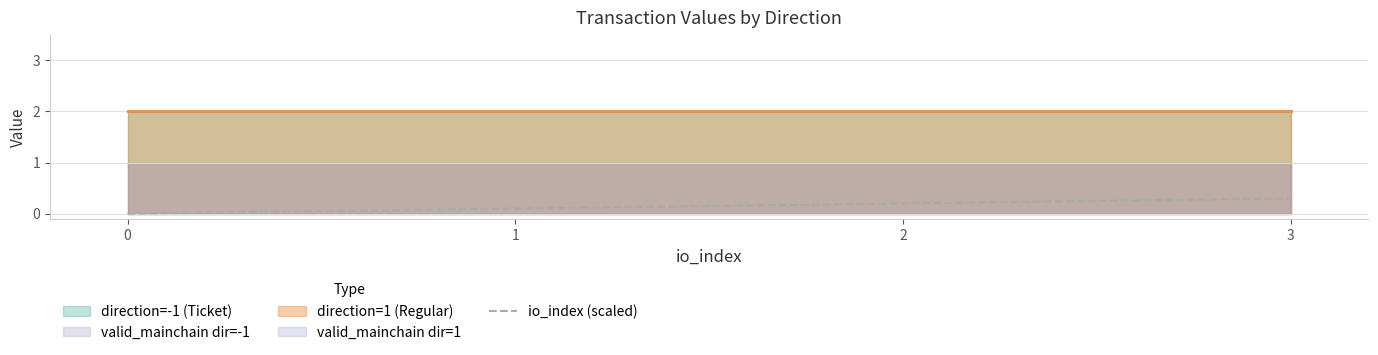

How many lines are shown in the chart?

1